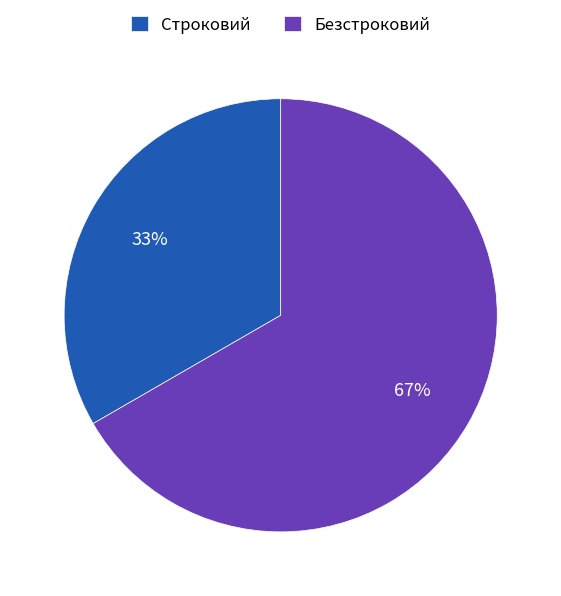

Between Безстроковий and Строковий, which is larger?

Безстроковий